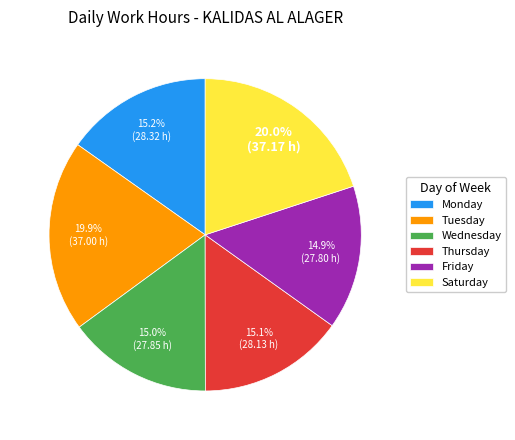

How many slices are in this pie chart?

6